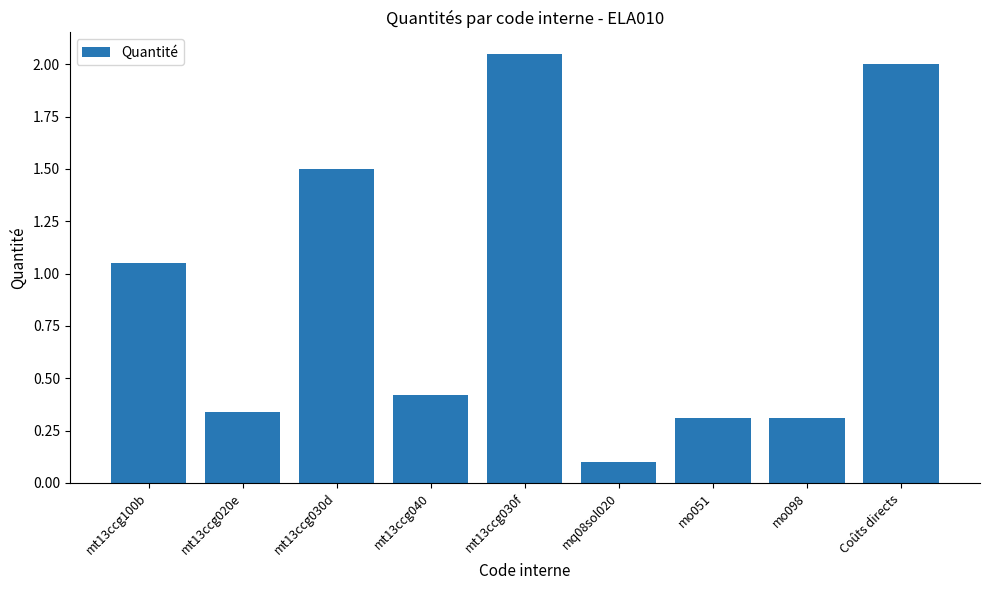

What is the ratio of the value at mo098 to the value at mt13ccg030d?

0.2